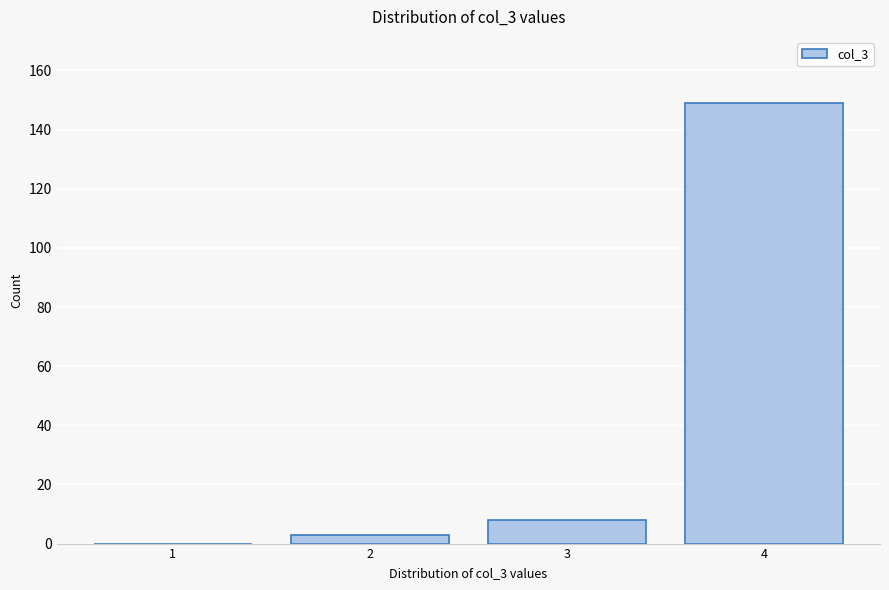

Over which range of the x-axis is the bar tallest?

3.5 to 4.5